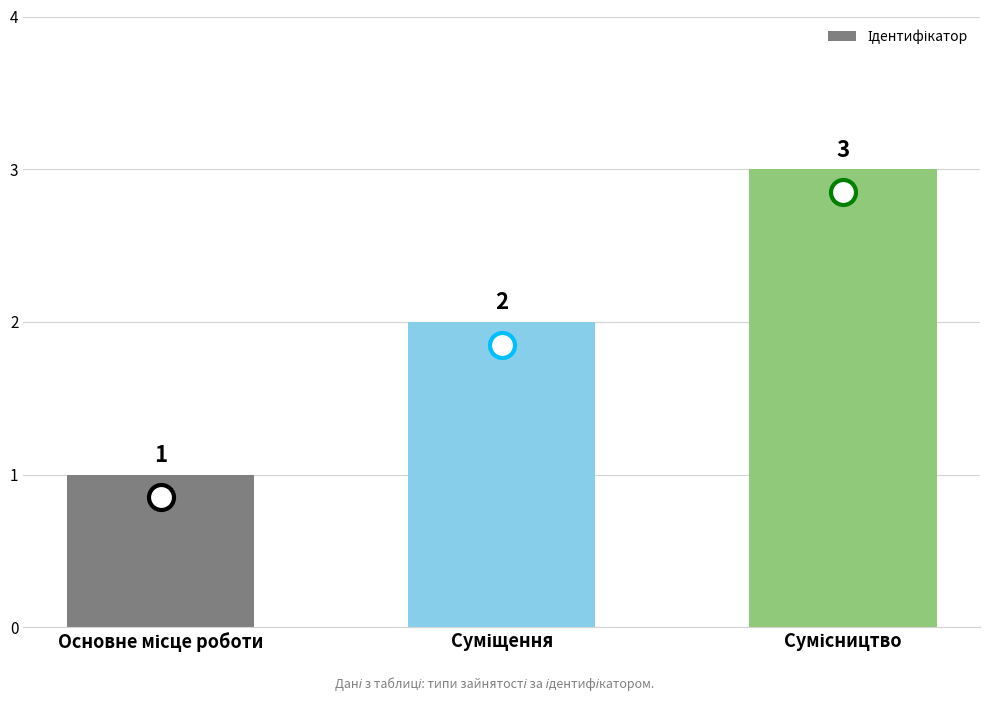

What is the sum of all values?

6